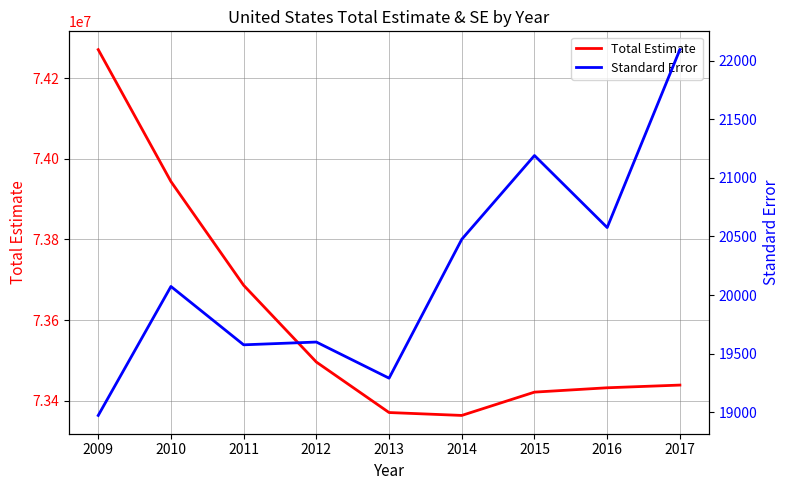

What is the sum of the Standard Error values at 2010 and 2016?

40648.6